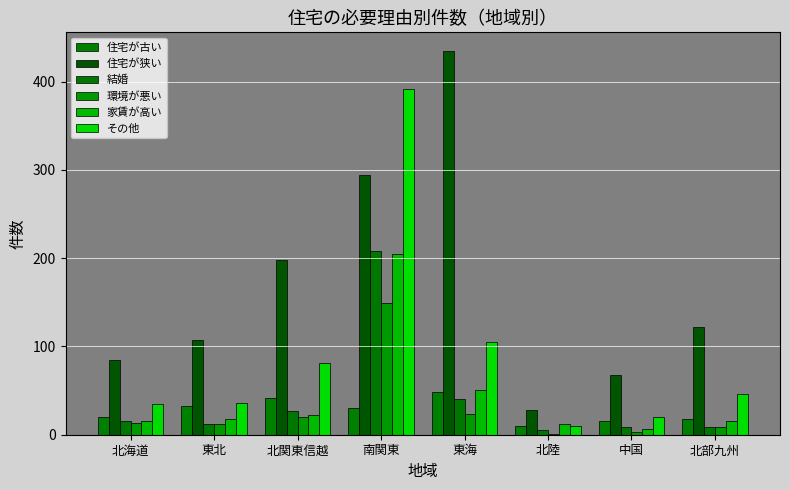

What is the difference between the maximum and minimum values in the 環境が悪い series?

148